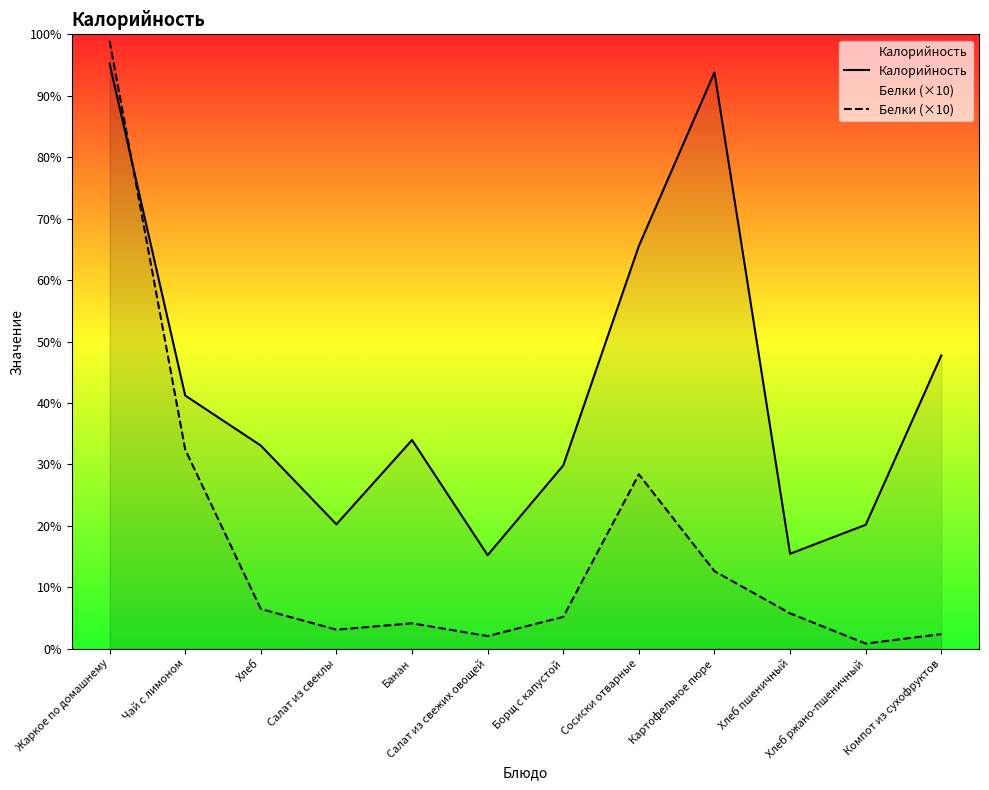

Reading right to left, extract all data points from this chart.

Калорийность: Компот из сухофруктов=132.8	Хлеб ржано-пшеничный=56.1	Хлеб пшеничный=43.0	Картофельное пюре=261.0	Сосиски отварные=182.4	Борщ с капустой=83.0	Салат из свежих овощей=42.4	Банан=94.5	Салат из свеклы=56.3	Хлеб=92.0	Чай с лимоном=114.7	Жаркое по домашнему=265.0
Белки (×10): Компот из сухофруктов=6.6	Хлеб ржано-пшеничный=2.3	Хлеб пшеничный=16.0	Картофельное пюре=35.1	Сосиски отварные=79.0	Борщ с капустой=14.4	Салат из свежих овощей=5.7	Банан=11.5	Салат из свеклы=8.6	Хлеб=18.0	Чай с лимоном=90.2	Жаркое по домашнему=275.3